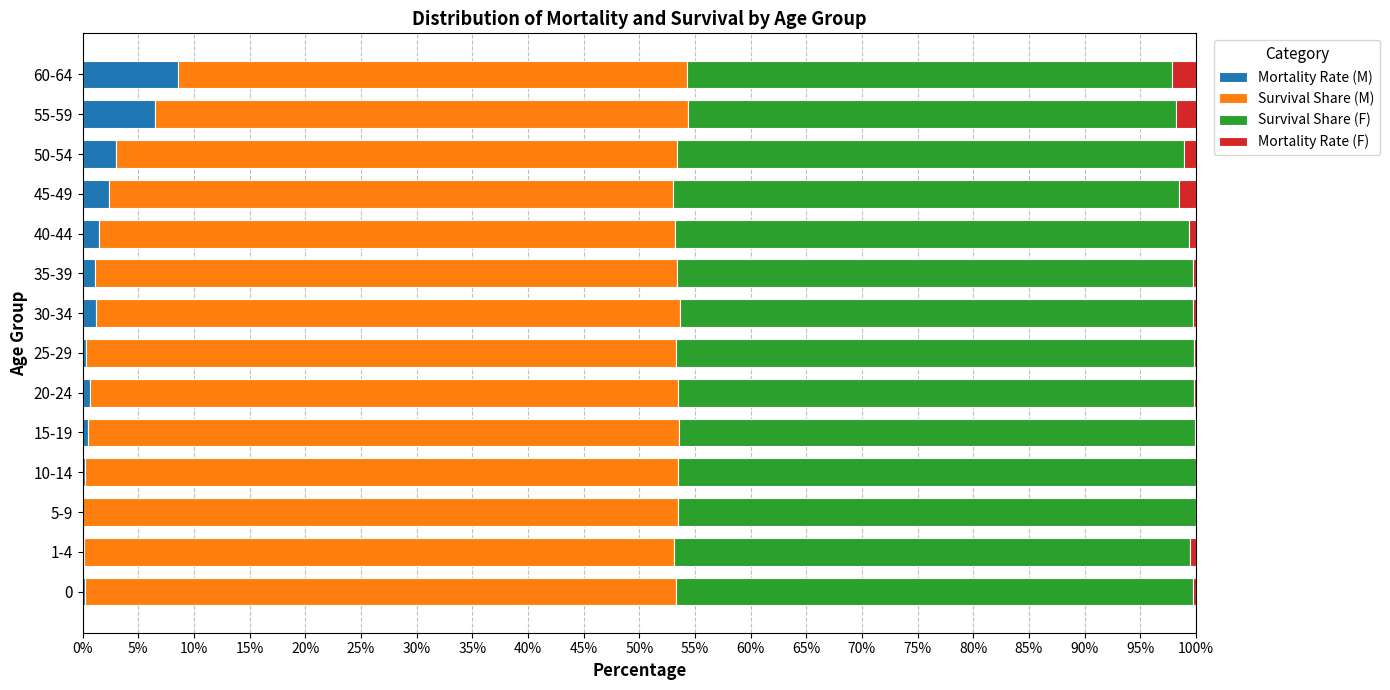

Is it true that Mortality Rate (M) equals 2.4 at 45-49?

True